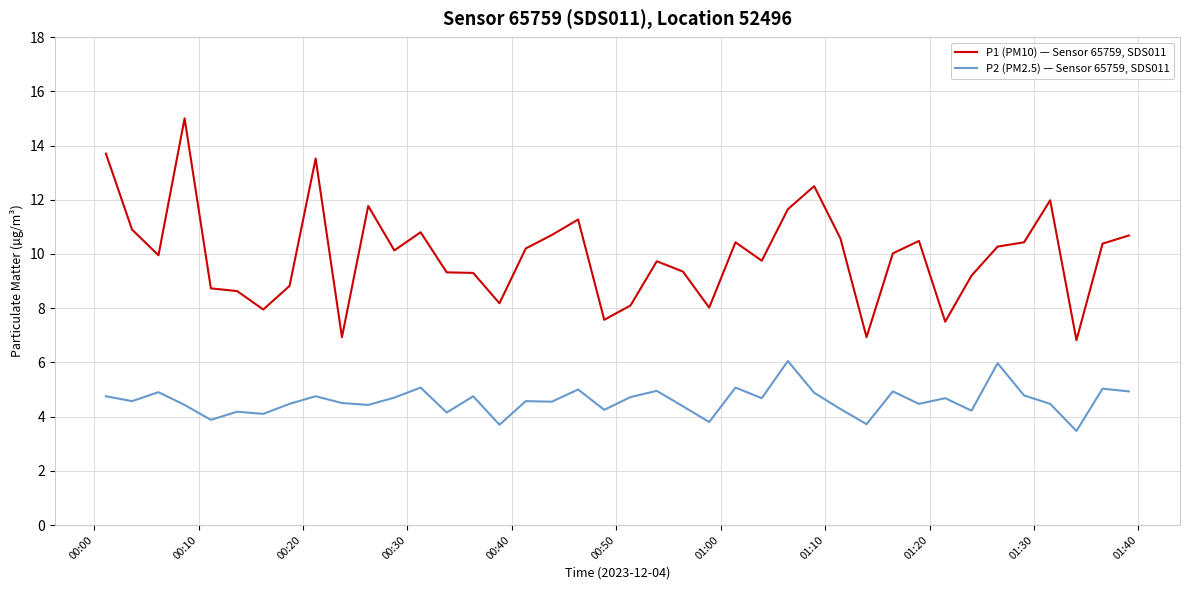

List the series in order of their peak value, highest first.

P1 (PM10) — Sensor 65759, SDS011, P2 (PM2.5) — Sensor 65759, SDS011